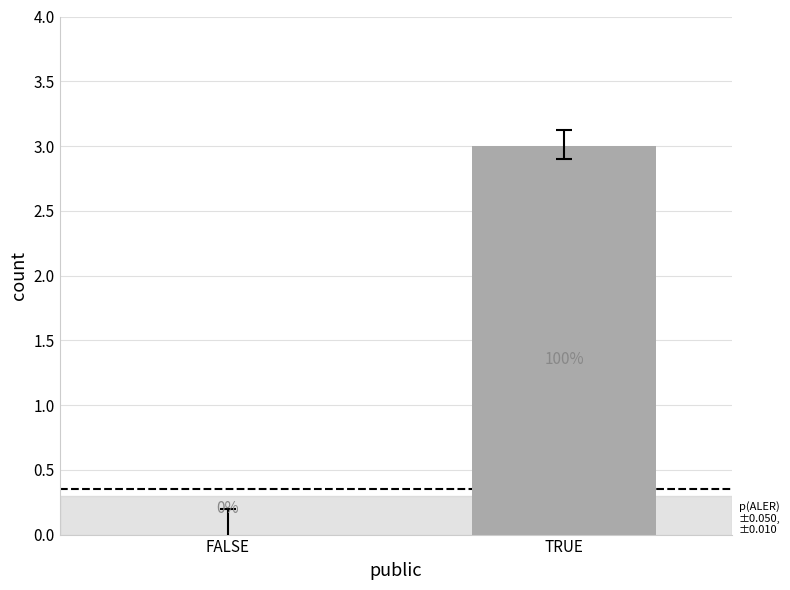

Reading left to right, transcribe all the data shown in this chart.

0	3